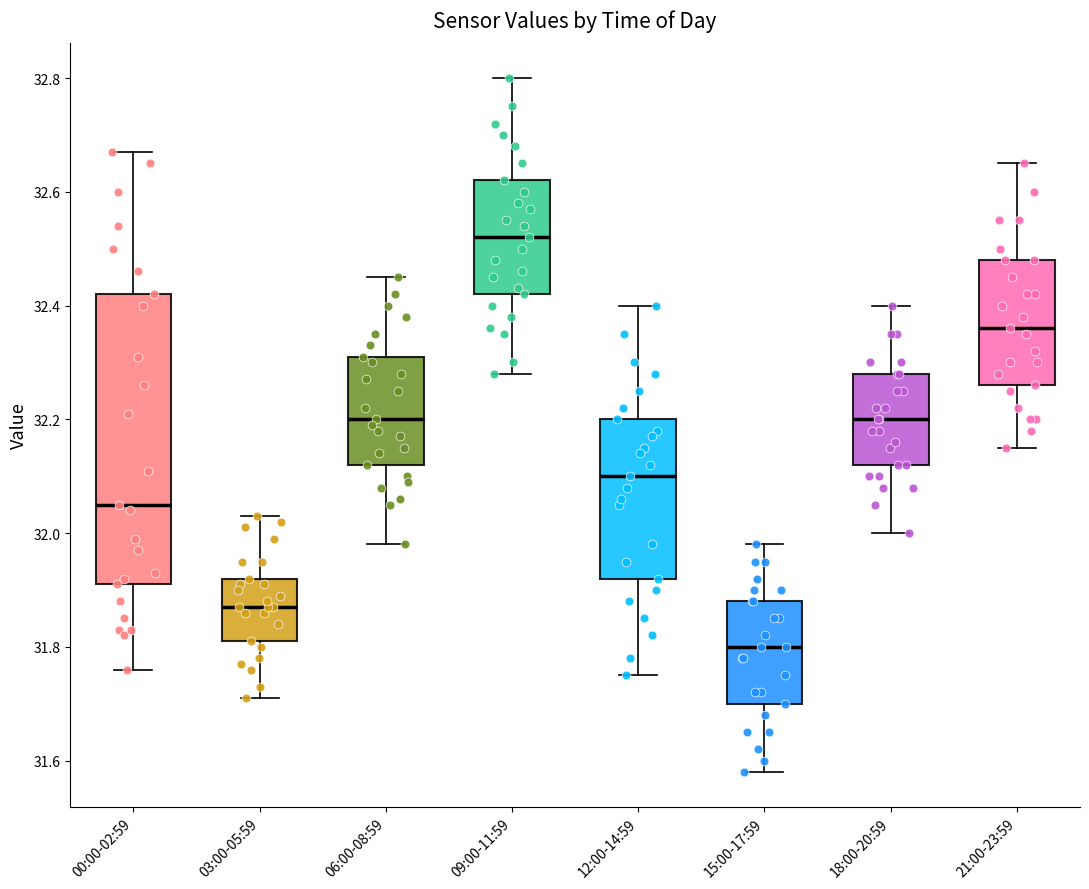

Reading left to right, transcribe this box plot: for each box, give where its median line is, the range the box spans, and where its two whiskers end, as read against the y-axis. The values are not printed on the chart, so give them approximately, as read against the axis.

00:00-02:59: median 32.06, box 31.92 to 32.42, whiskers 31.76 to 32.68
03:00-05:59: median 31.88, box 31.82 to 31.92, whiskers 31.72 to 32.04
06:00-08:59: median 32.20, box 32.12 to 32.32, whiskers 31.98 to 32.46
09:00-11:59: median 32.52, box 32.42 to 32.62, whiskers 32.28 to 32.80
12:00-14:59: median 32.10, box 31.92 to 32.20, whiskers 31.76 to 32.40
15:00-17:59: median 31.80, box 31.70 to 31.88, whiskers 31.58 to 31.98
18:00-20:59: median 32.20, box 32.12 to 32.28, whiskers 32.00 to 32.40
21:00-23:59: median 32.36, box 32.26 to 32.48, whiskers 32.16 to 32.66